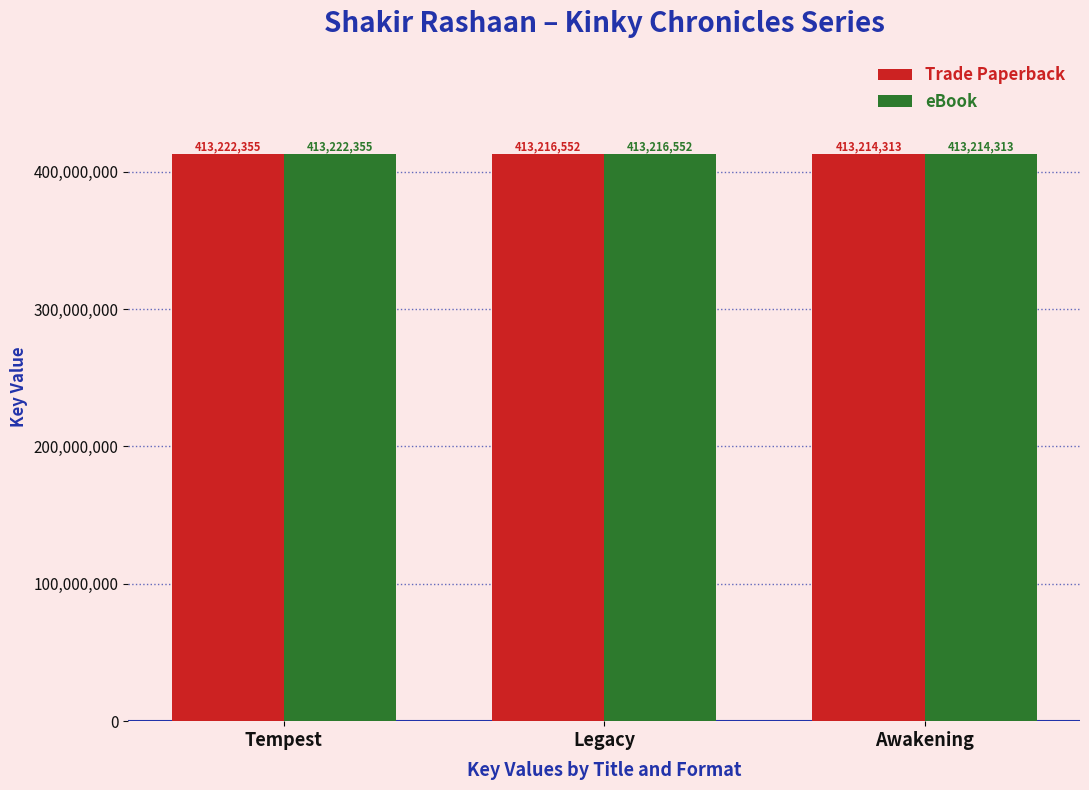

What is the highest value of the eBook series?

413222355